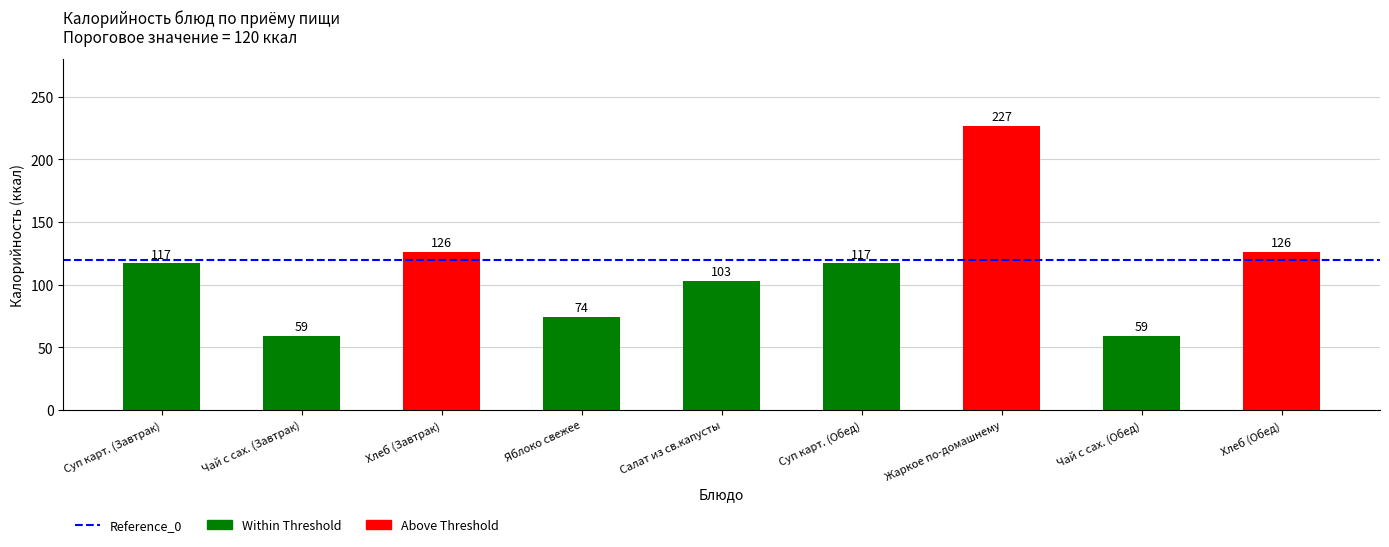

Reading right to left, what are all the values shown in this chart?

126	59	227	117	103	74	126	59	117